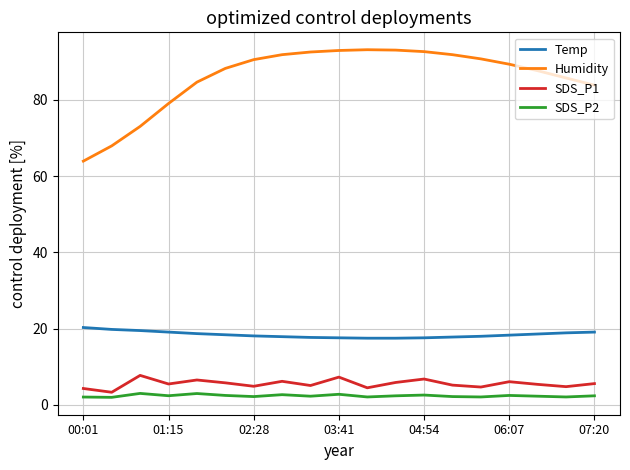

True or false: Humidity and SDS_P2 cross at least once.

False